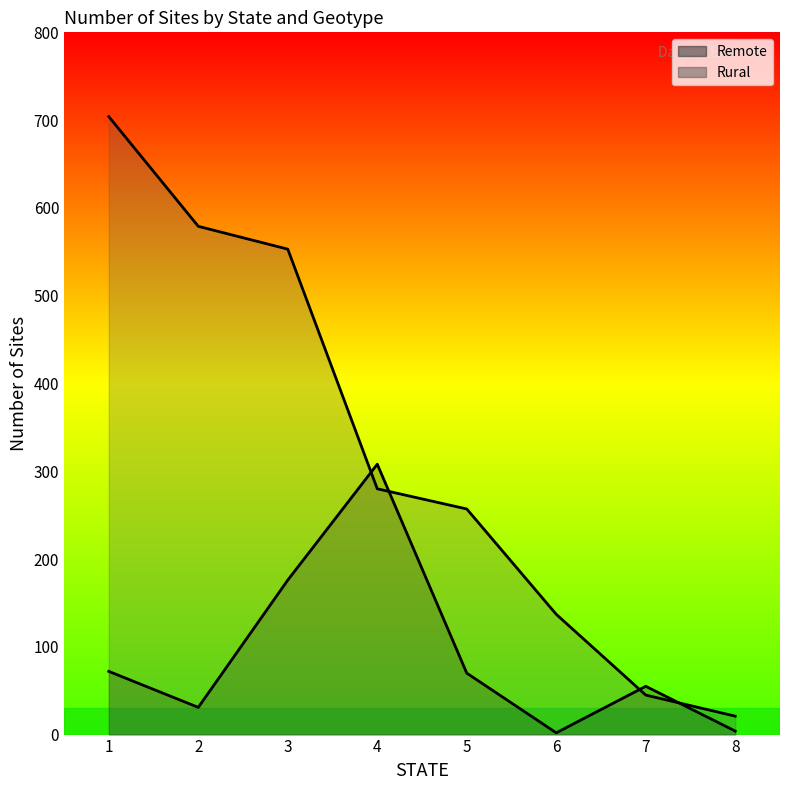

What is the difference between the Rural values at 2 and 5?

322